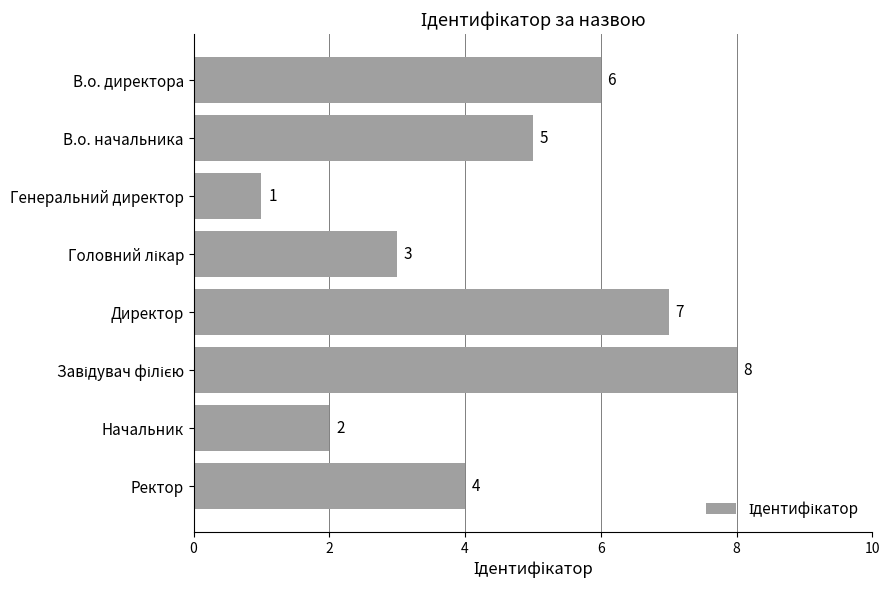

What is the difference between the maximum and minimum values?

7